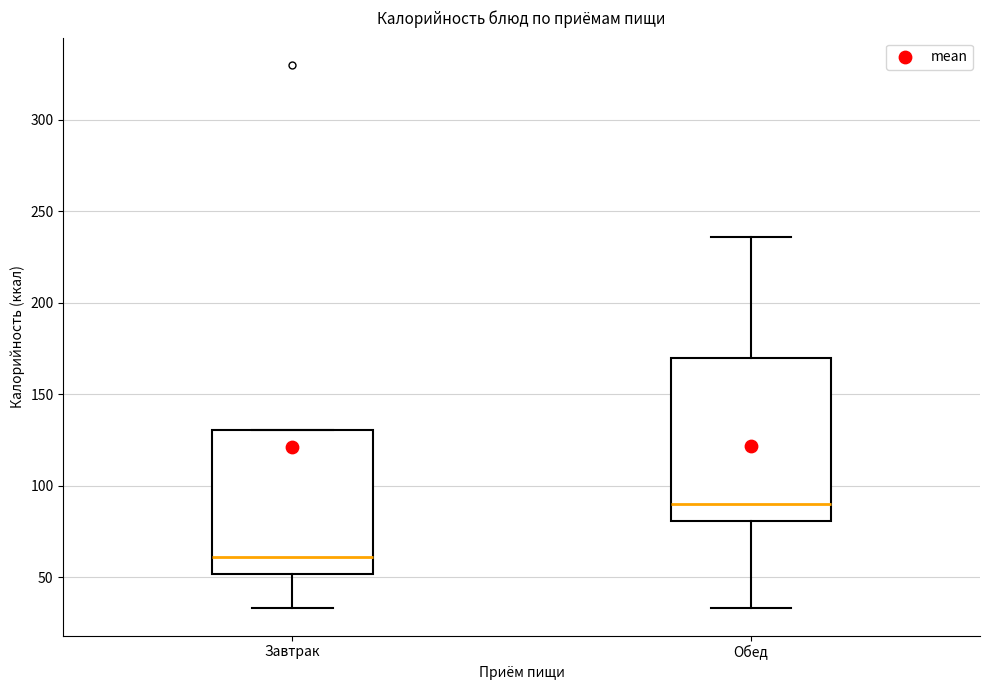

Comparing the boxes themselves (not the whiskers), which one is the tallest?

Обед